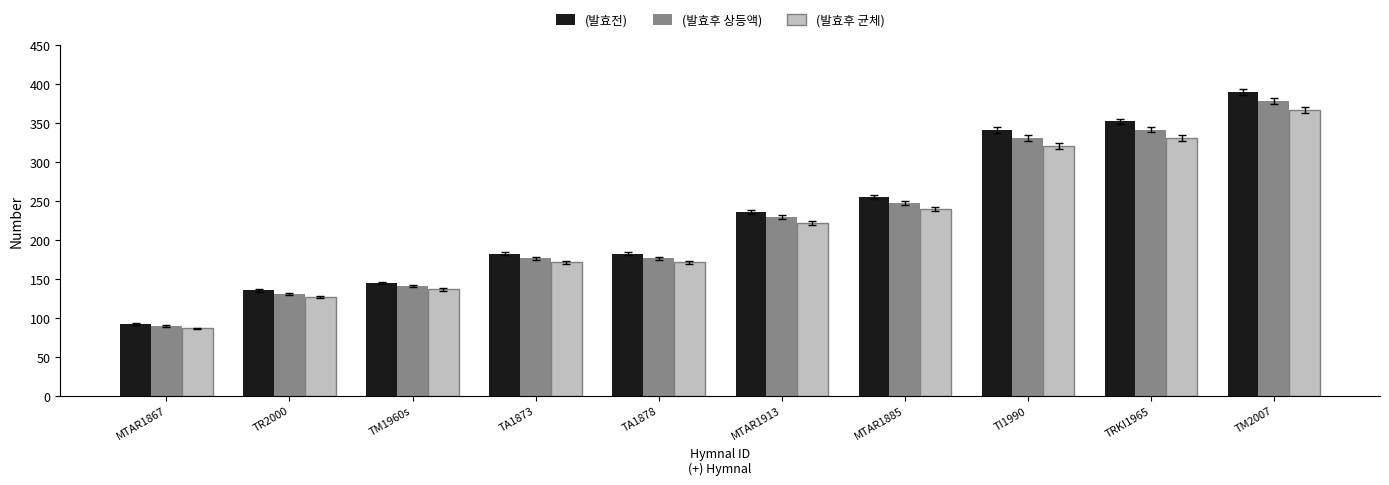

The (발효후 균체) series shows 136.3 at TM1960s. True or false?

True